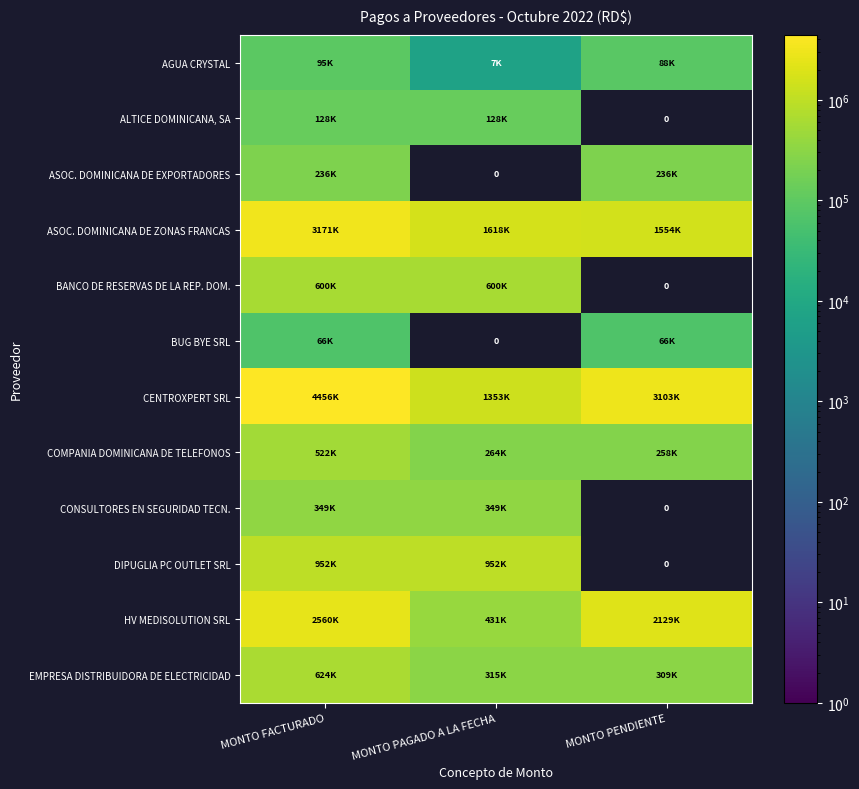

Which label corresponds to the largest value in the chart?

MONTO FACTURADO